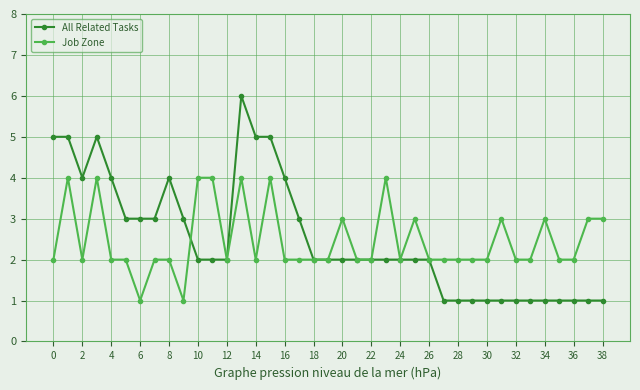

Is this an area chart (filled region under the line)?

No